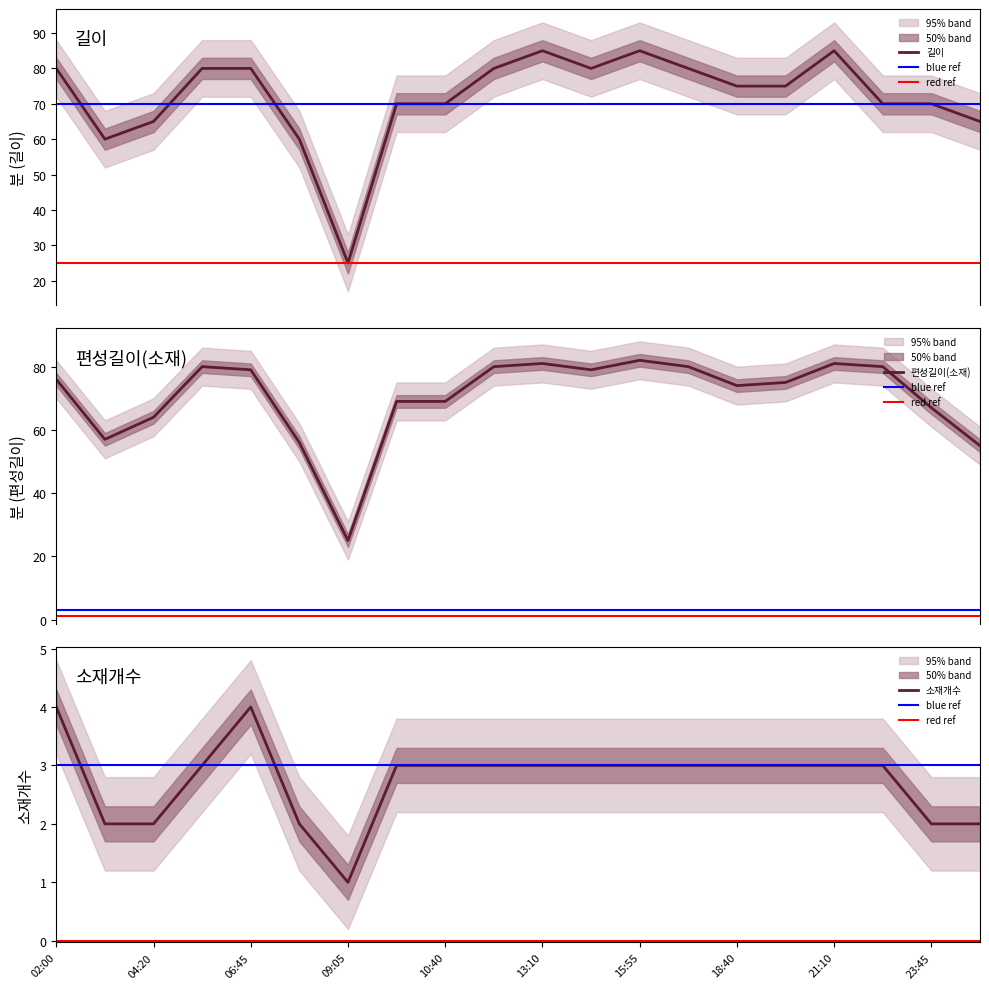

Reading left to right, transcribe all the data shown in this chart.

길이: 80	60	65	80	80	60	25	70	70	80	85	80	85	80	75	75	85	70	70	65
편성길이(소재): 76	57	64	80	79	56	25	69	69	80	81	79	82	80	74	75	81	80	67	55
소재개수: 4	2	2	3	4	2	1	3	3	3	3	3	3	3	3	3	3	3	2	2